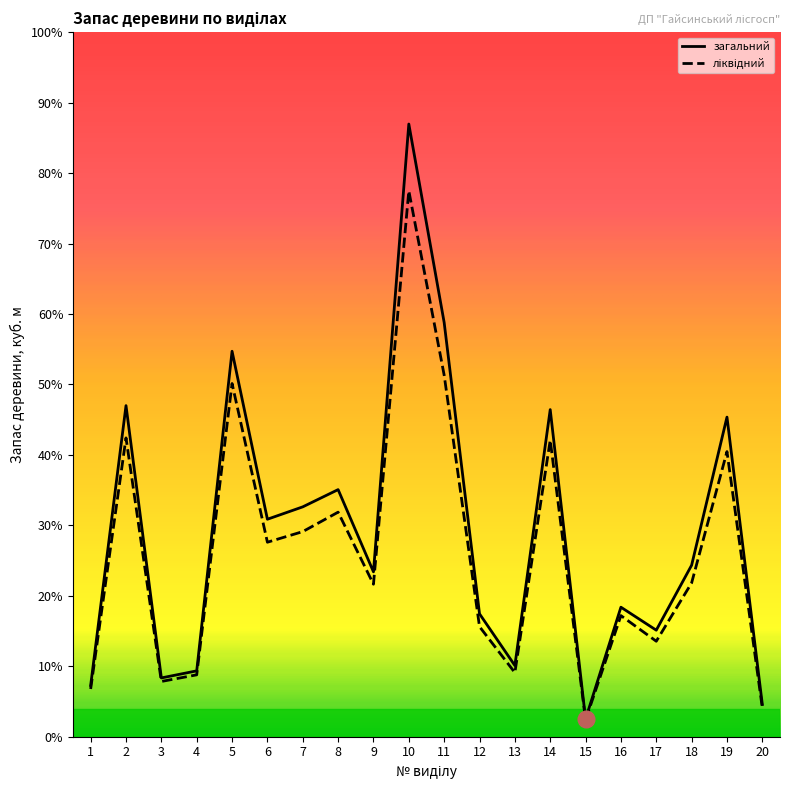

What are all the series names shown in the legend?

загальний, ліквідний